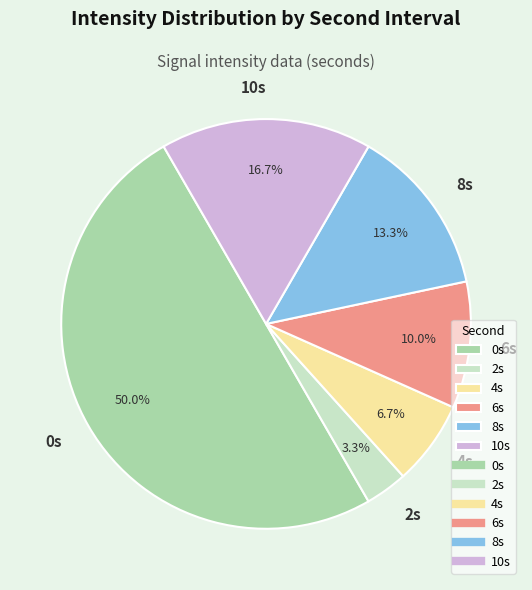

Does 6s represent more than half of the total?

No